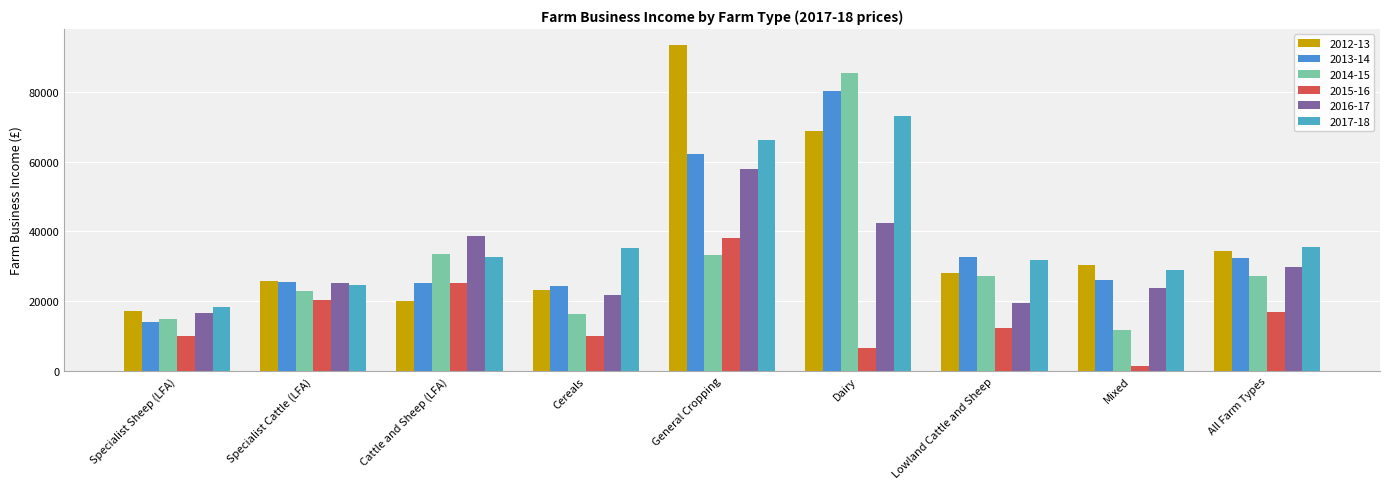

What is the label of the 4th bar from the right?

Dairy